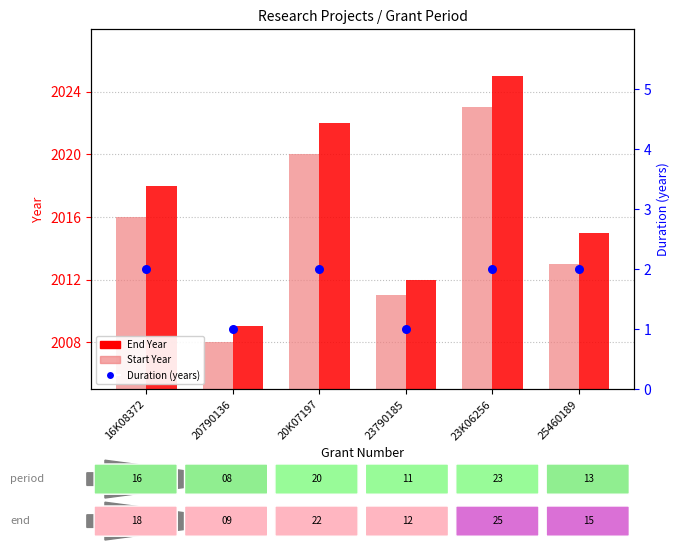

What are all the series names shown in the legend?

Start Year, End Year, Duration (years)